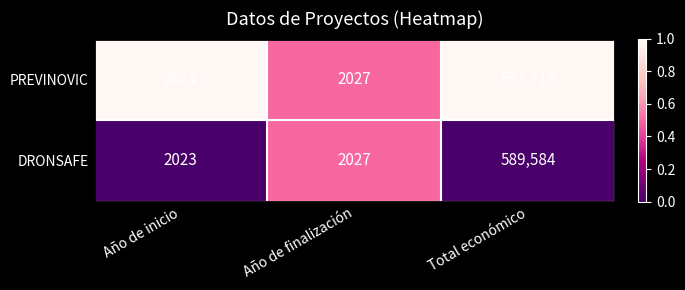

Rank the series at Total económico from highest to lowest value.

PREVINOVIC, DRONSAFE